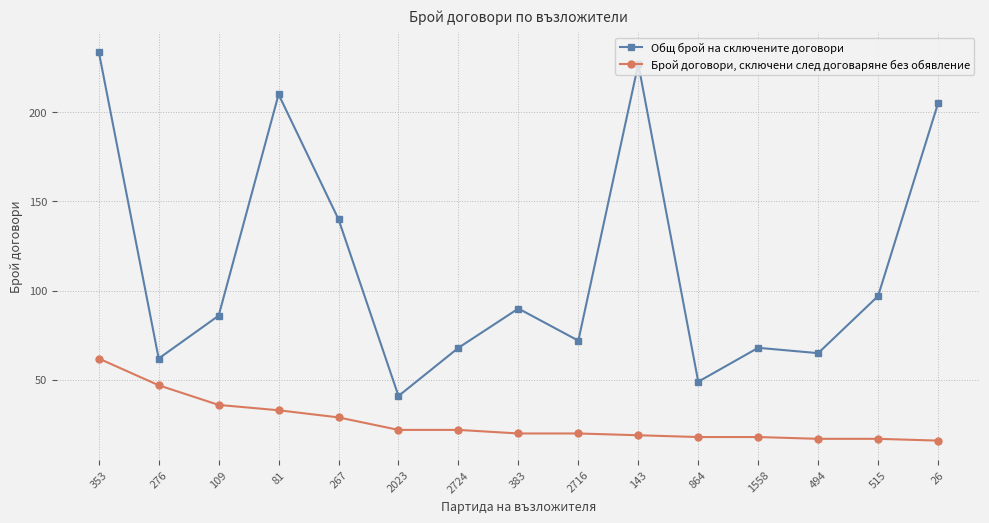

How many values in the Общ брой на сключените договори series are below 86?

7